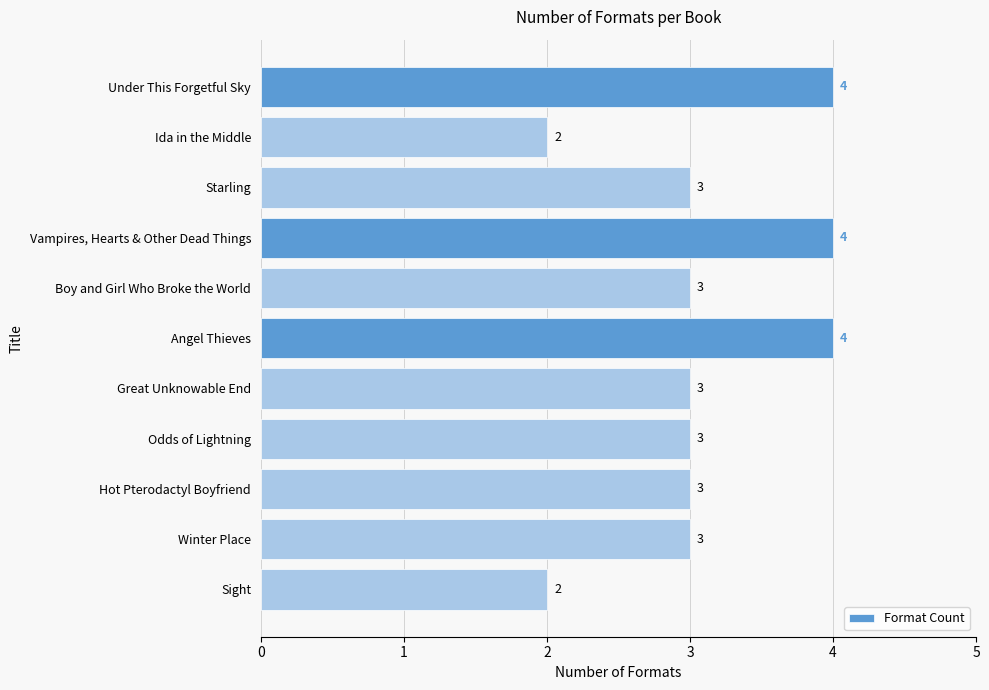

Are the bars horizontal?

Yes